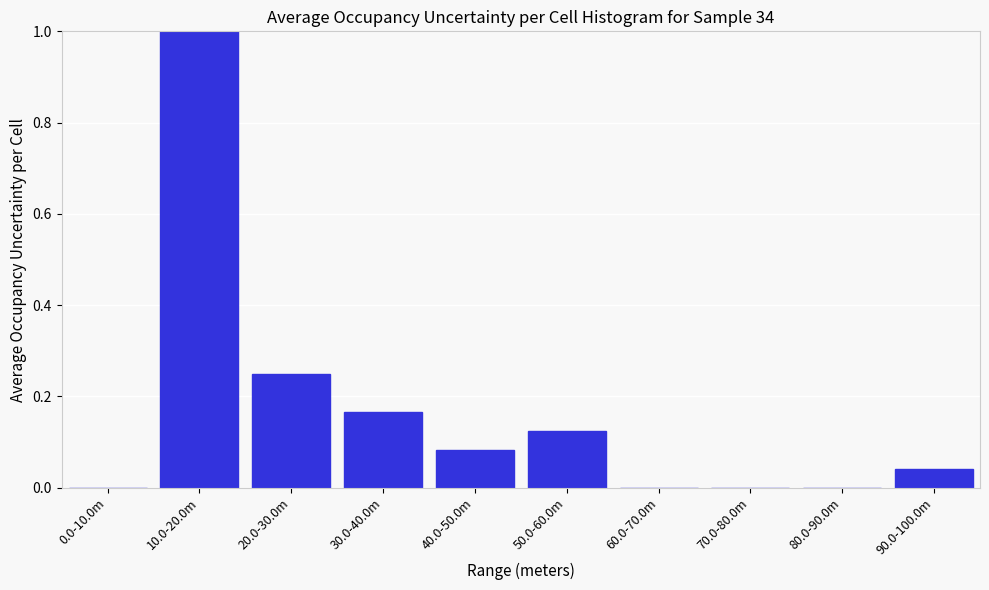

Is it true that the value at 0.0-10.0m is 0.0?

True